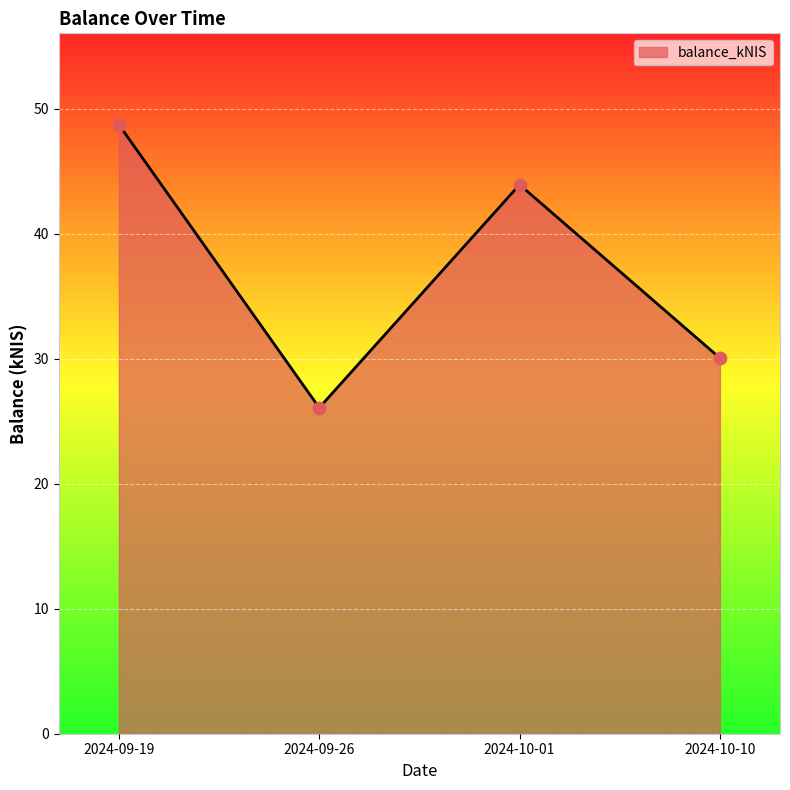

Between 2024-10-01 and 2024-10-10, which is larger?

2024-10-01